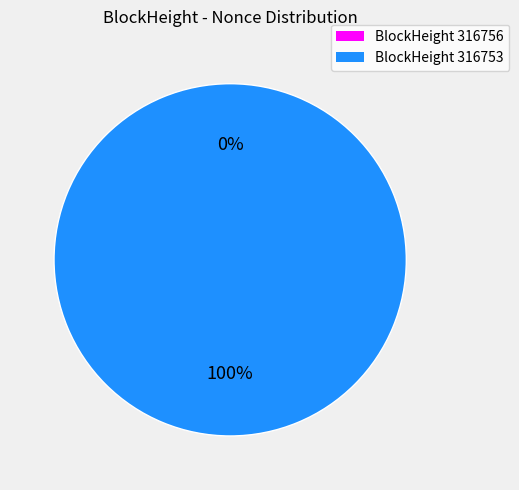

Which has a higher value, 316753 or 316756?

316753